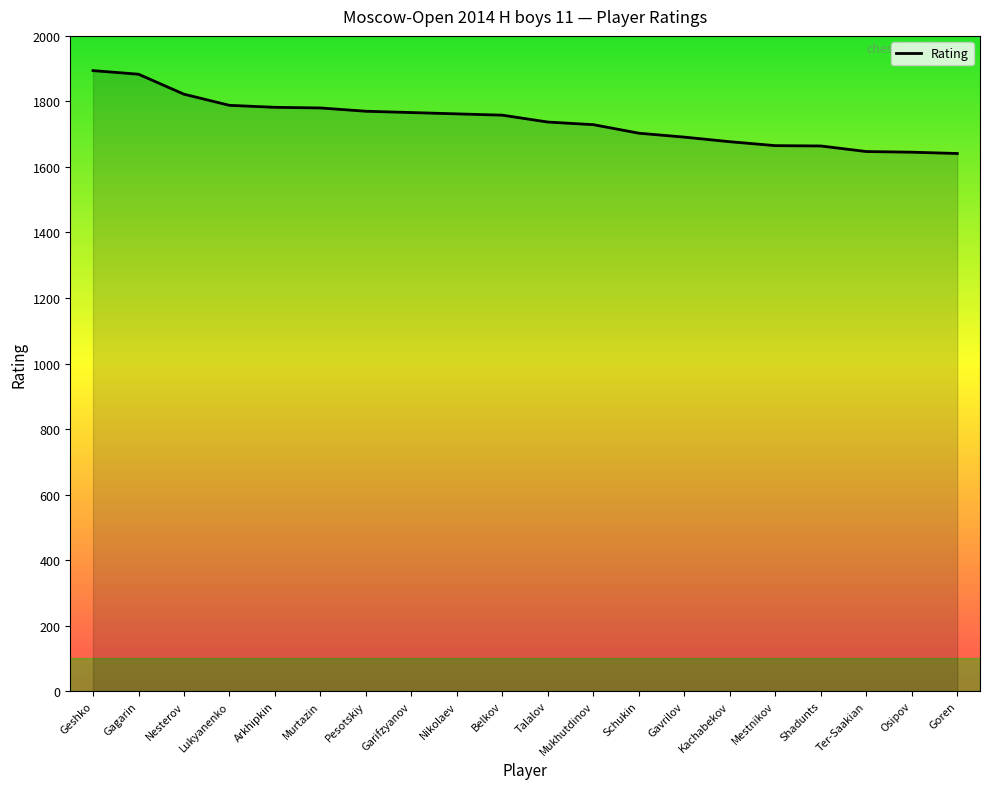

What is the difference between the maximum and minimum values?

253